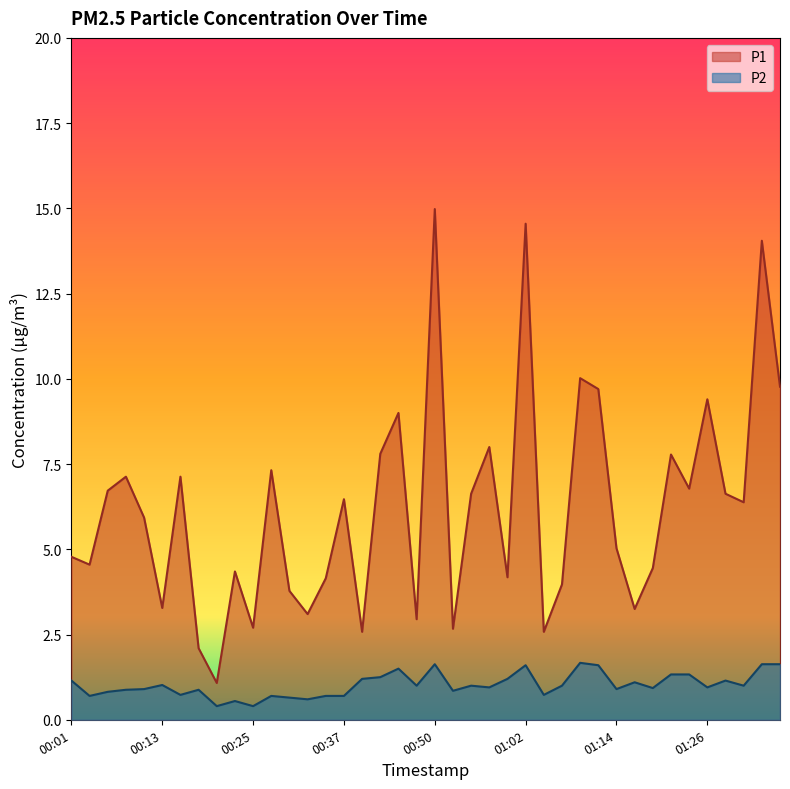

True or false: P2 and P1 intersect in this chart.

False